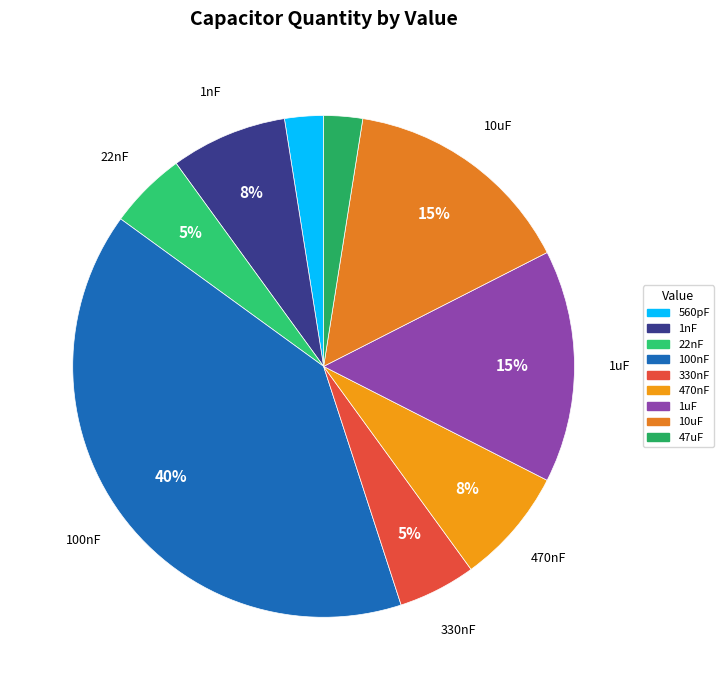

To the nearest percent, what is the combined percentage of 22nF and 1uF?

20%